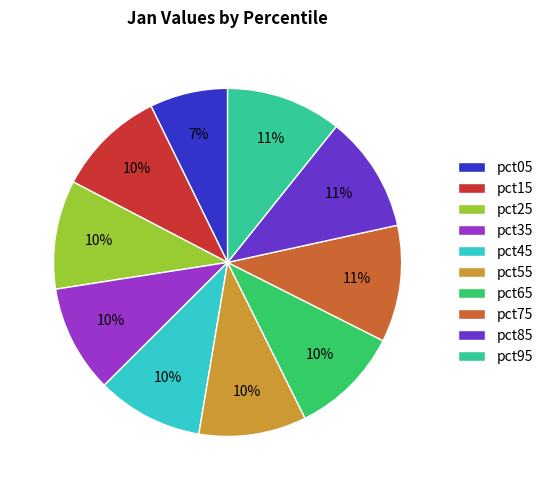

What is the smallest slice in the pie chart?

pct05